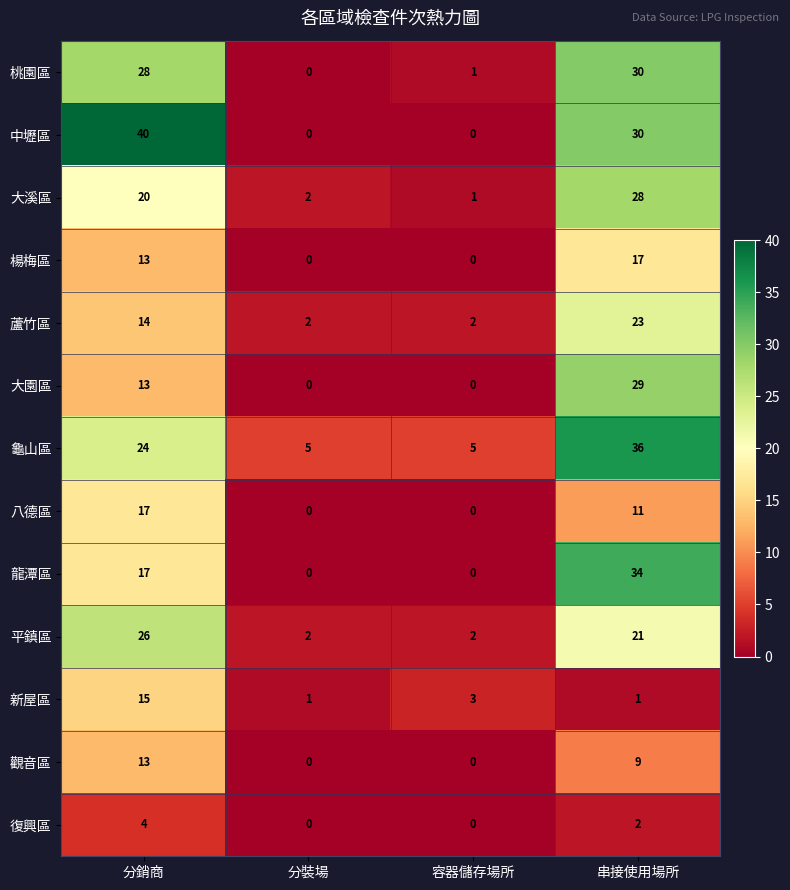

What is the difference between the highest and lowest values at 分裝場?

5